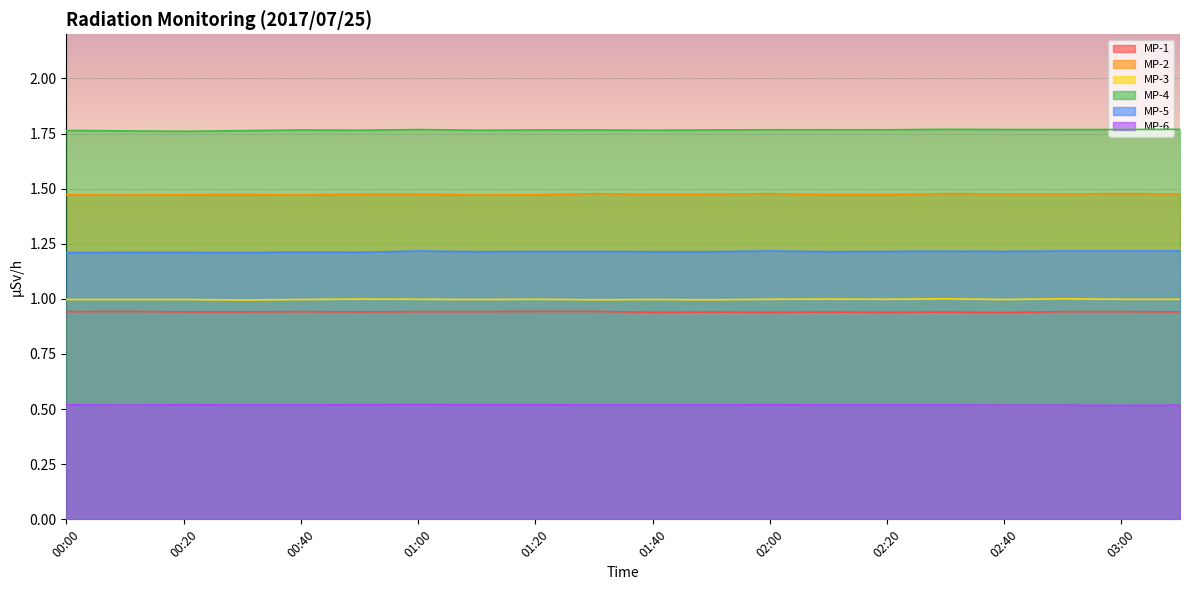

Which category has the lowest value in the MP-4 series?

00:20